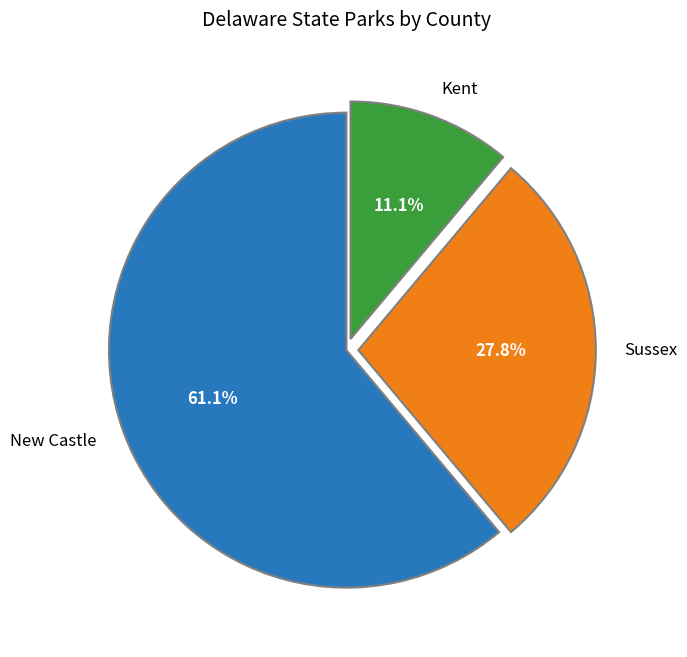

To the nearest percent, what is the combined percentage of Kent and New Castle?

72%